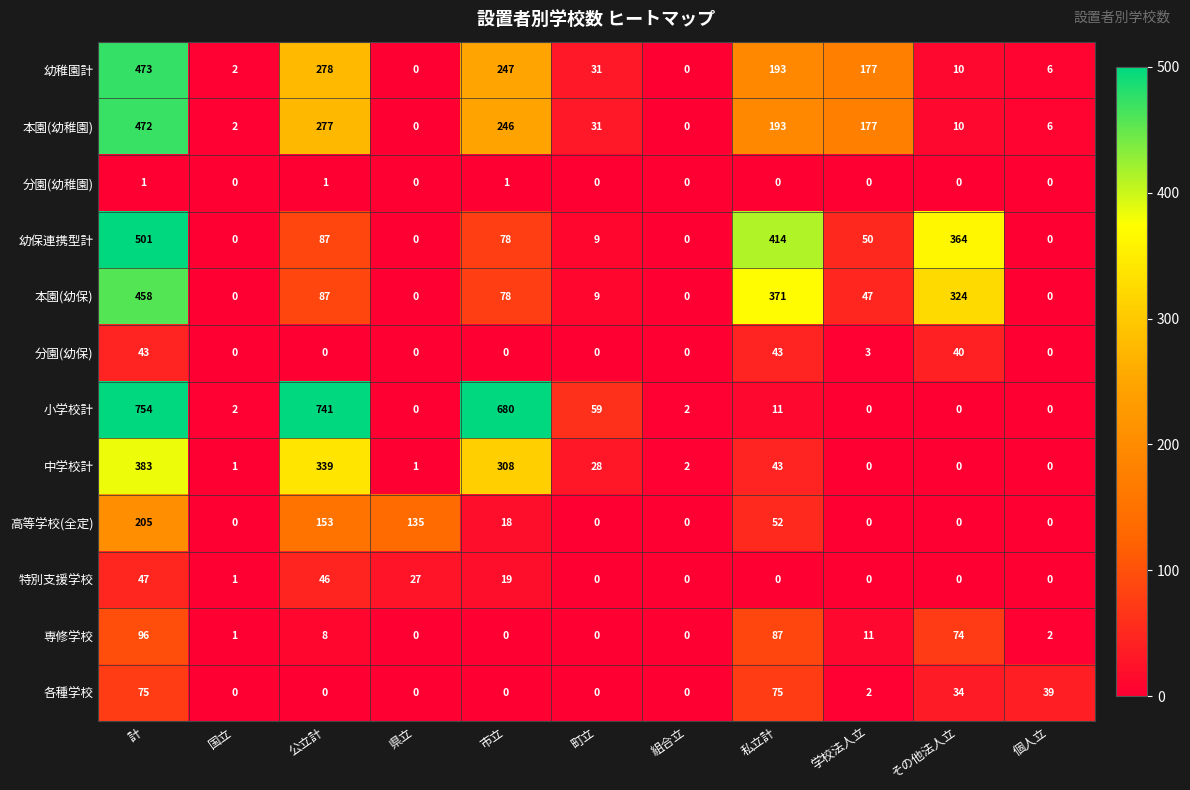

What is the average value of the 幼稚園計 series?

129